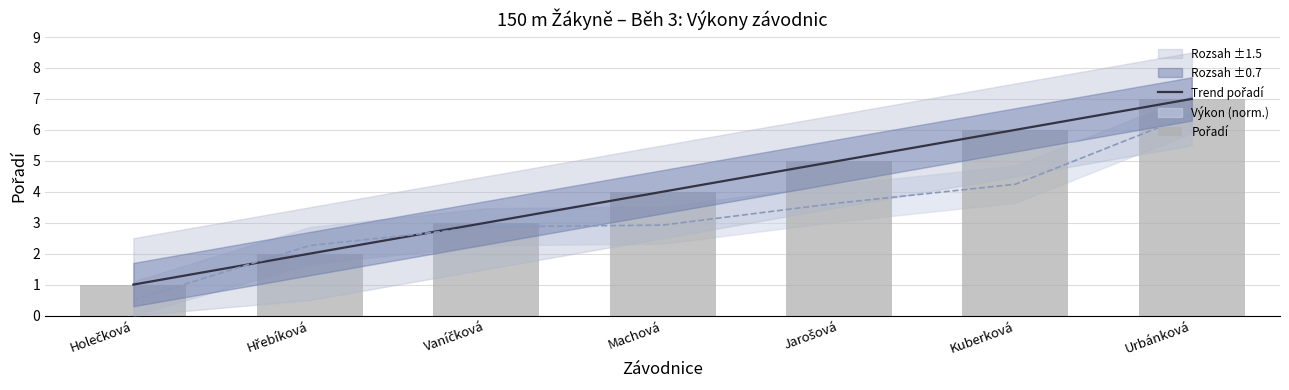

What is the difference between the Pořadí values at Jarošová and Kuberková?

1